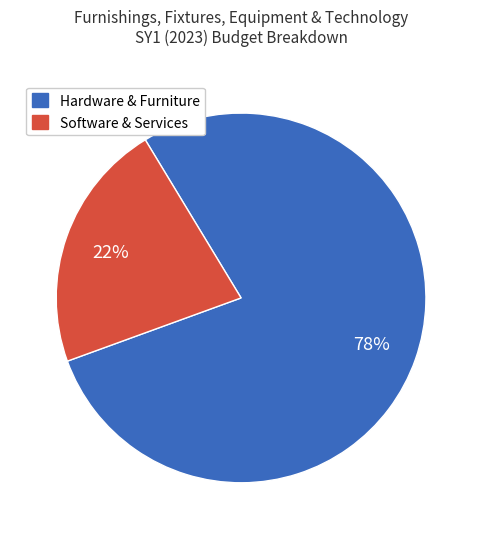

To the nearest percent, what is the average slice percentage?

50%